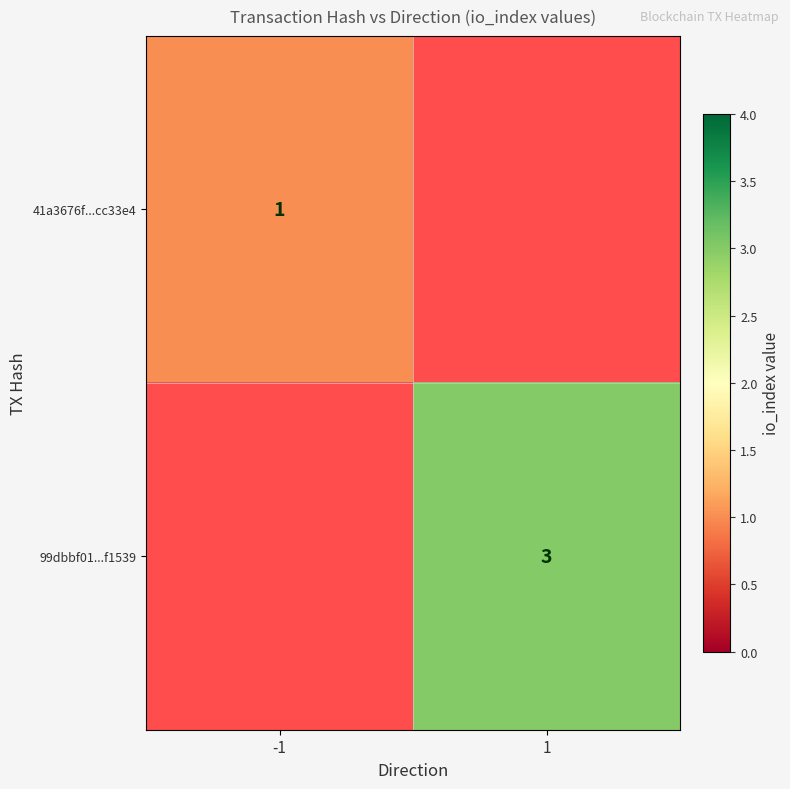

Is it true that 41a3676f...cc33e4 equals 1 at -1?

True